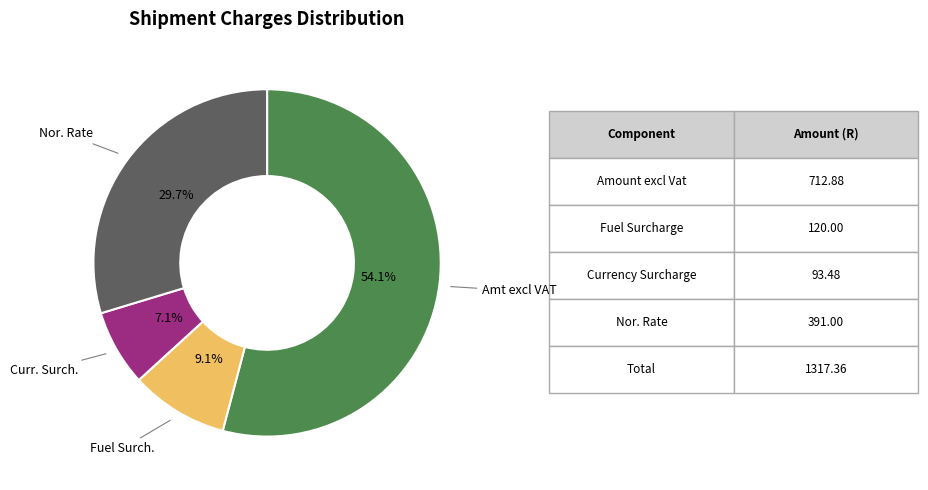

How many slices are in this pie chart?

4